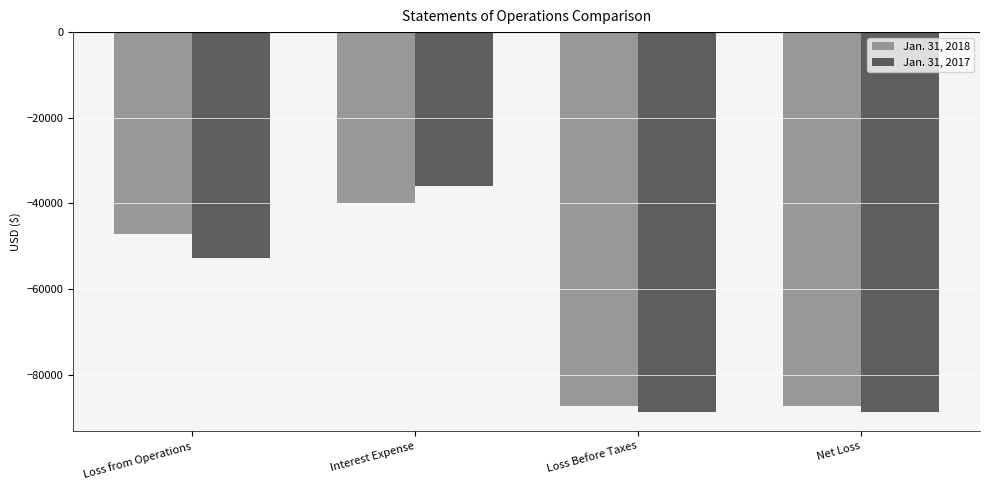

What is the highest value of the Jan. 31, 2017 series?

-35911